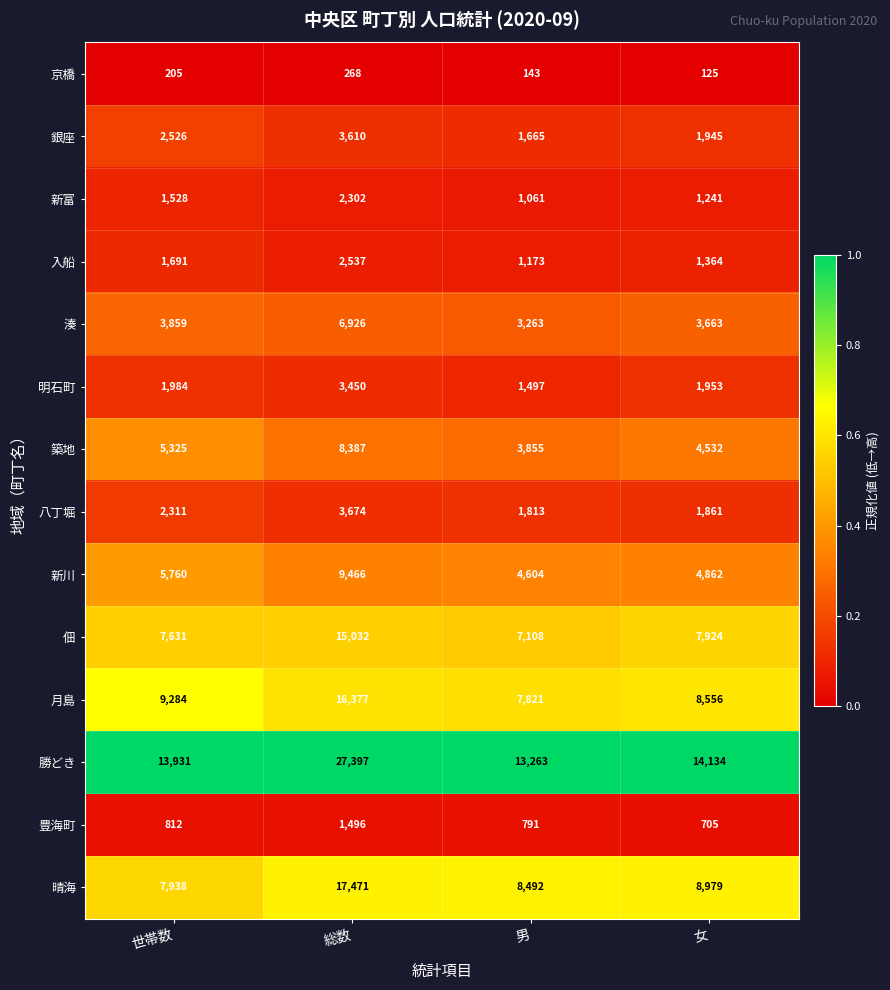

Which series has the largest range (max minus min)?

勝どき